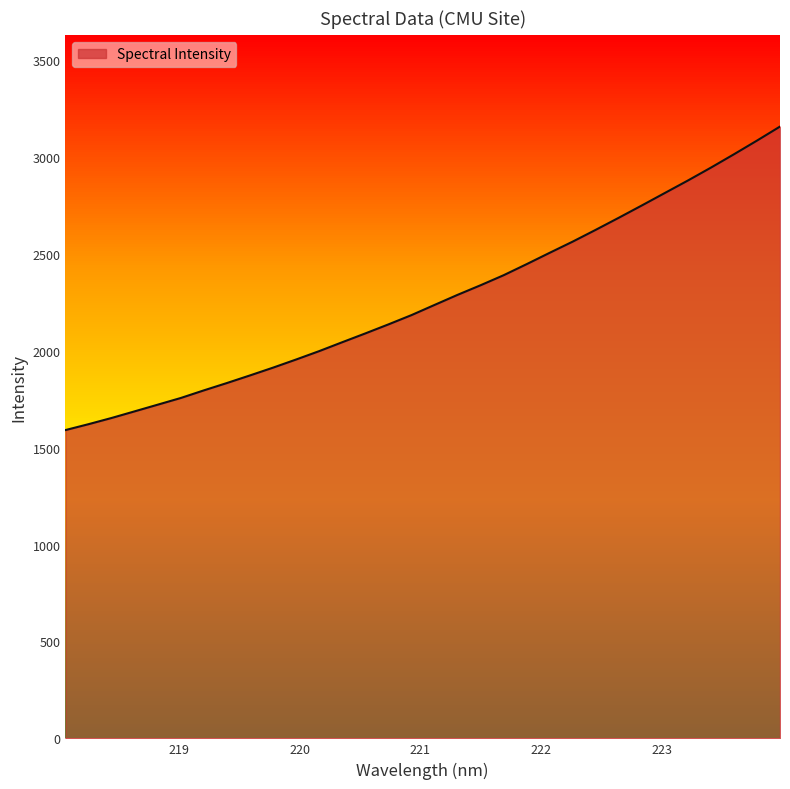

What is the label of the 10th point from the left?

219.7801